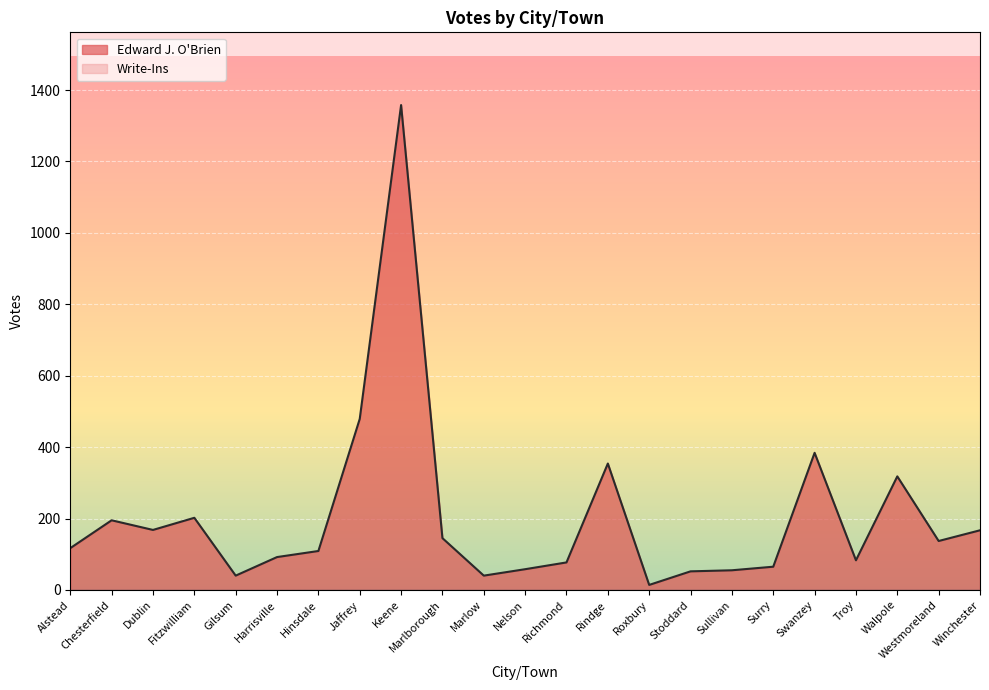

What is the average value?

205